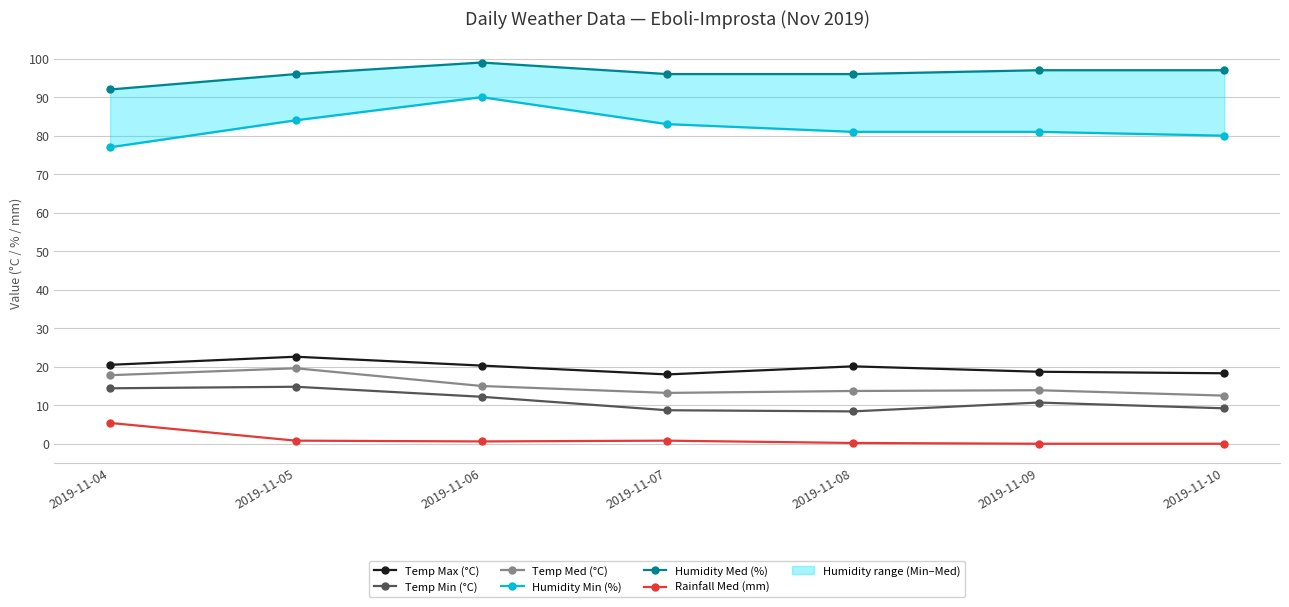

True or false: Rainfall Med (mm) and Temp Min (°C) cross at least once.

False